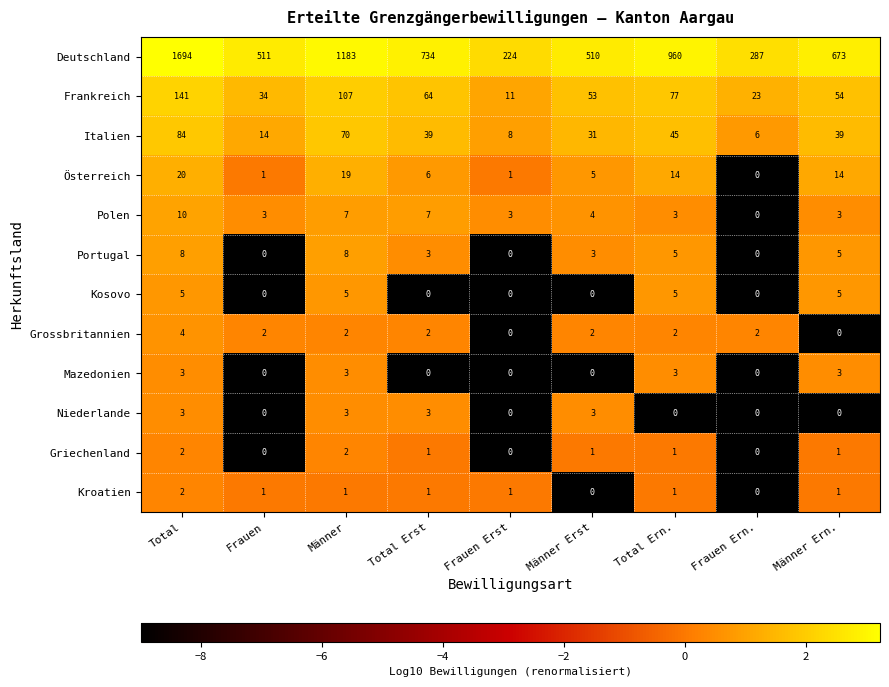

At how many categories does at least one series exceed 0?

9